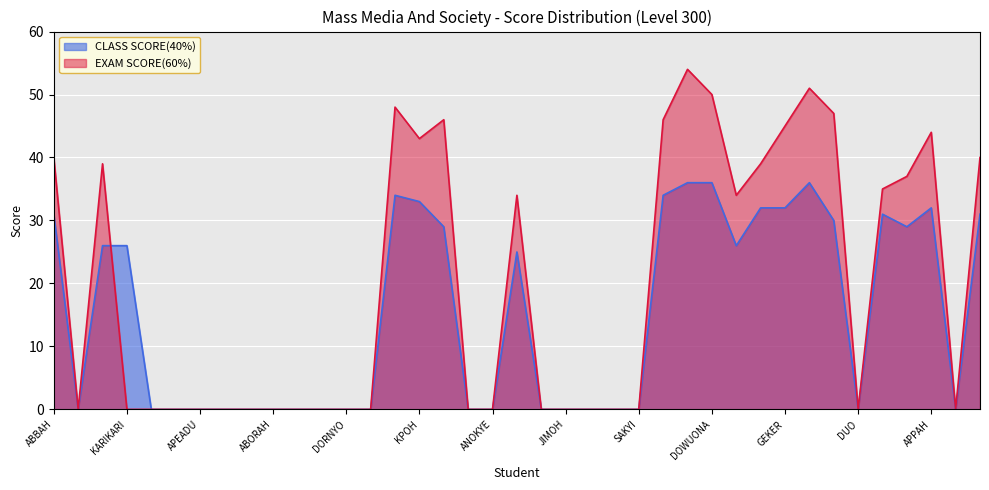

After their last crossing, which series has the higher values: CLASS SCORE(40%) or EXAM SCORE(60%)?

CLASS SCORE(40%)